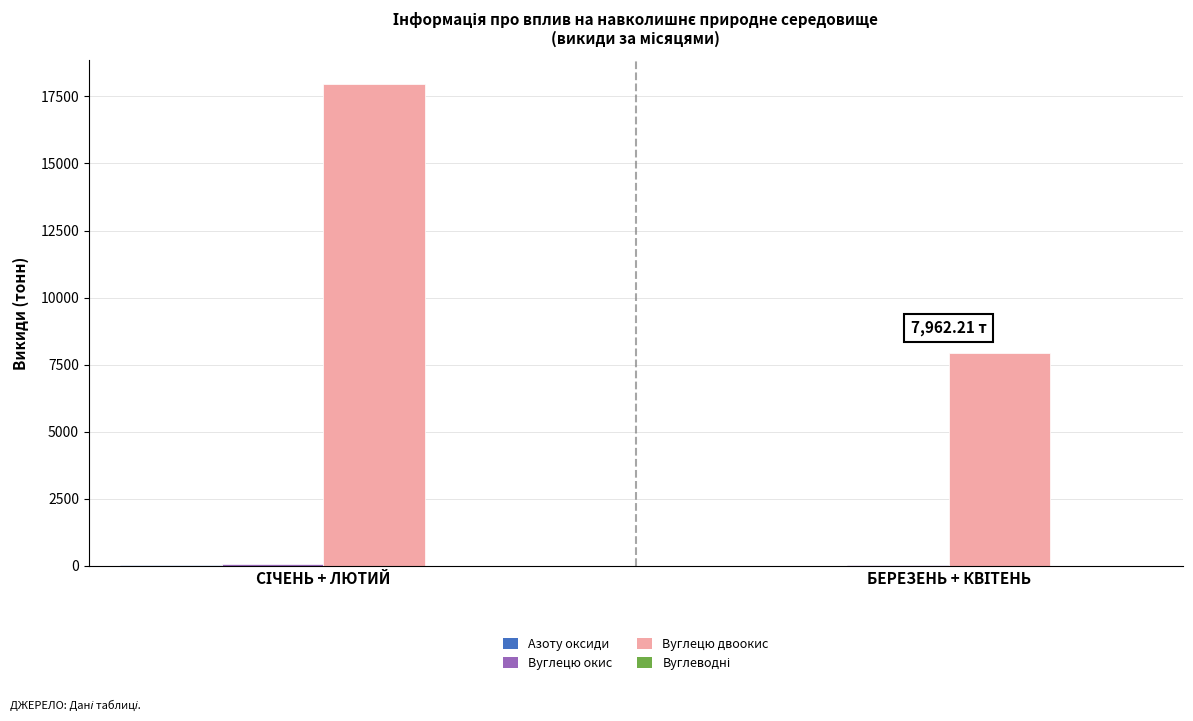

What are all the series names shown in the legend?

Азоту оксиди, Вуглецю окис, Вуглецю двоокис, Вуглеводні